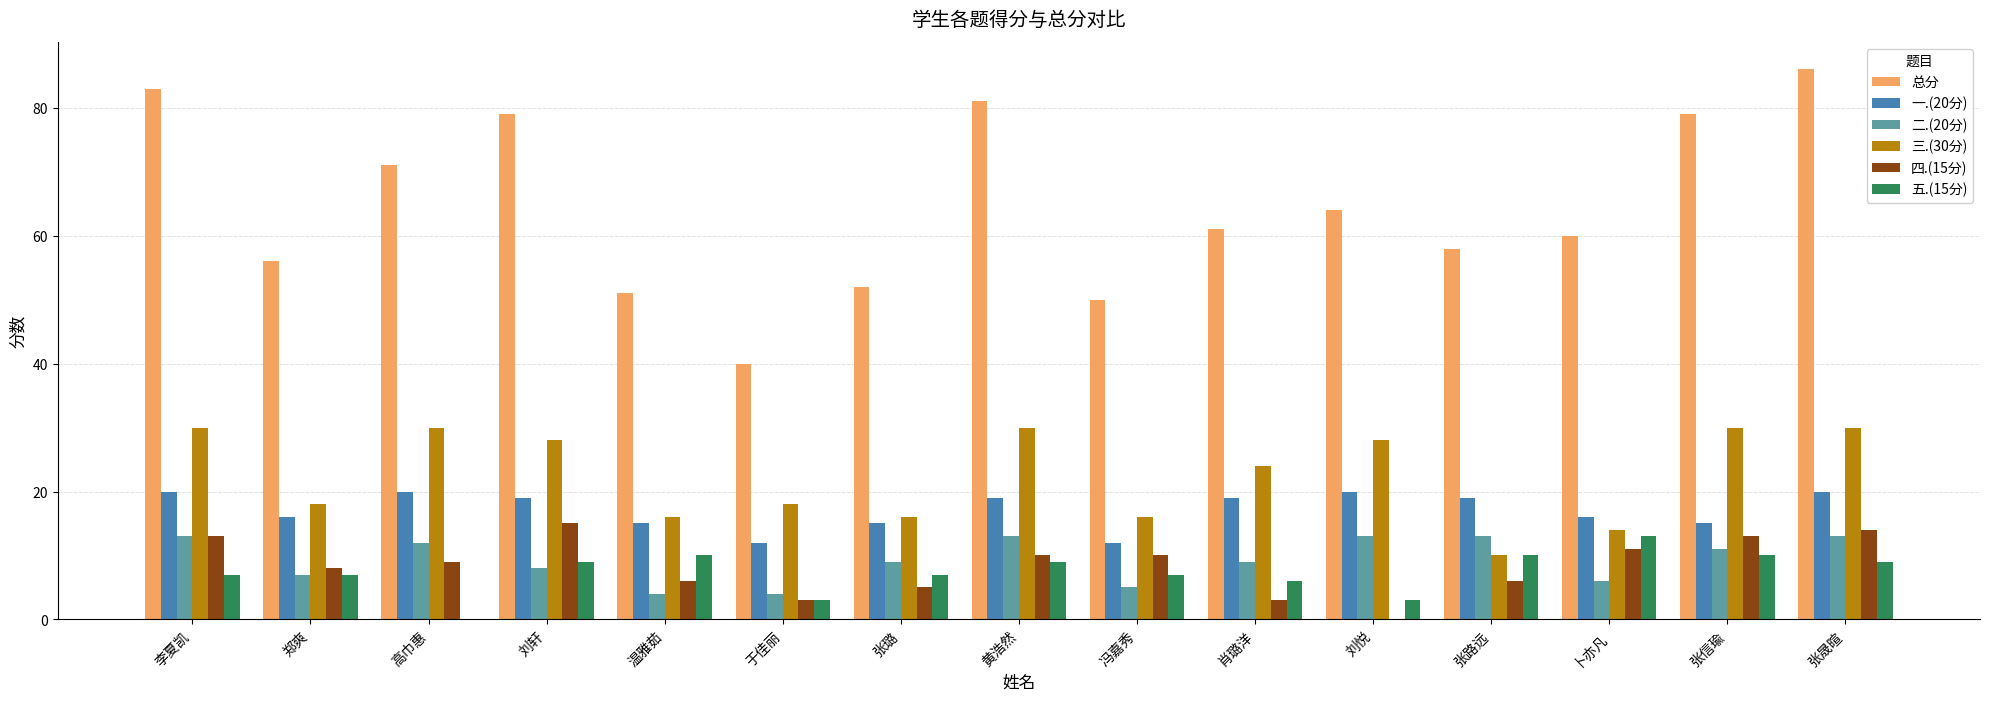

What are all the series names shown in the legend?

总分, 一.(20分), 二.(20分), 三.(30分), 四.(15分), 五.(15分)